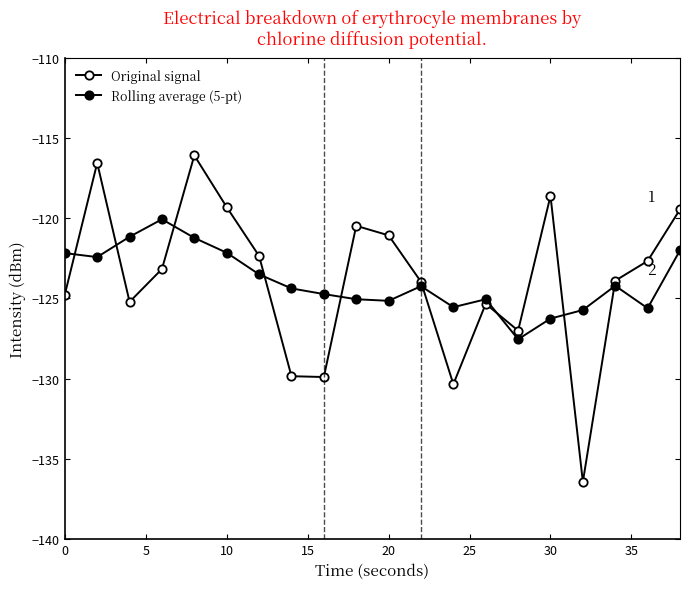

List the series in order of their peak value, lowest first.

Rolling average (5-pt), Original signal